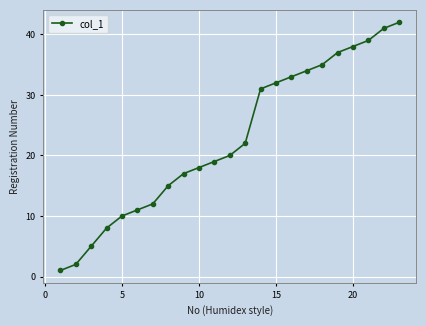

What is the average value?

23